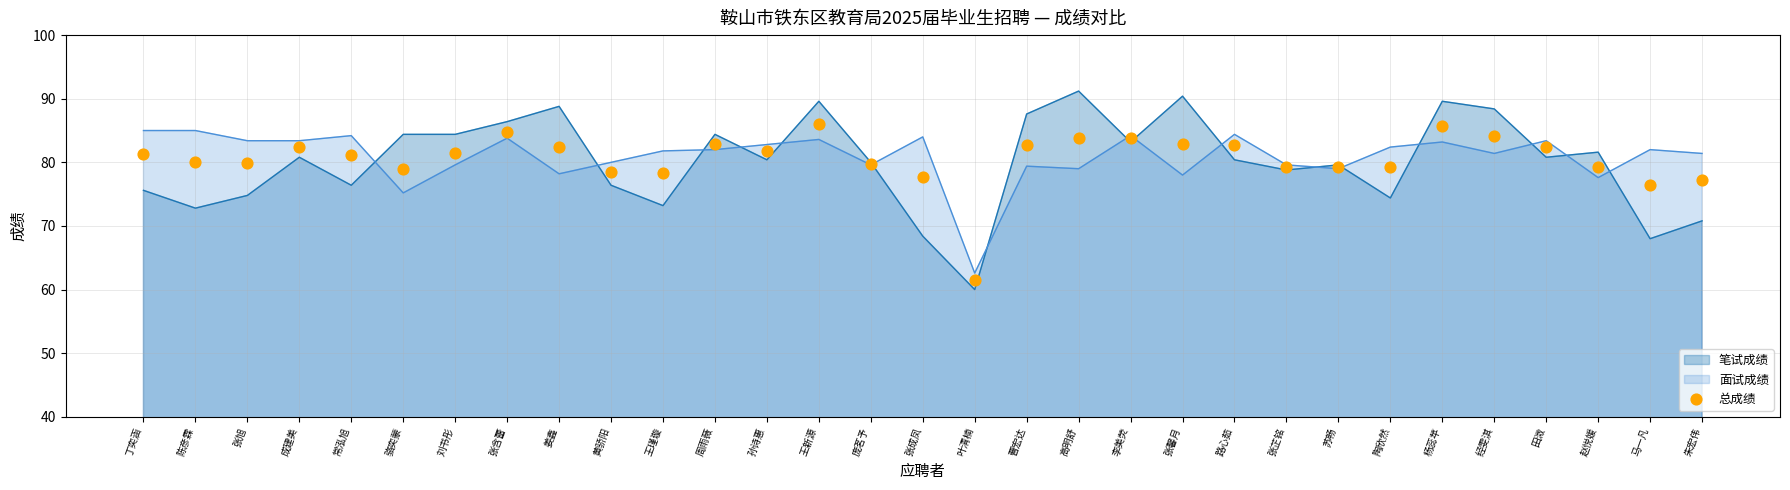

Which category has the lowest value in the 笔试成绩 series?

叶清楠